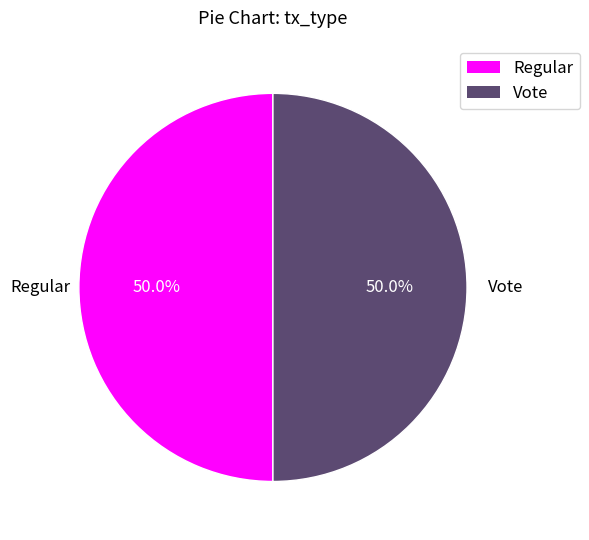

Approximately how many times larger is the value at Vote compared to Regular?

1.0